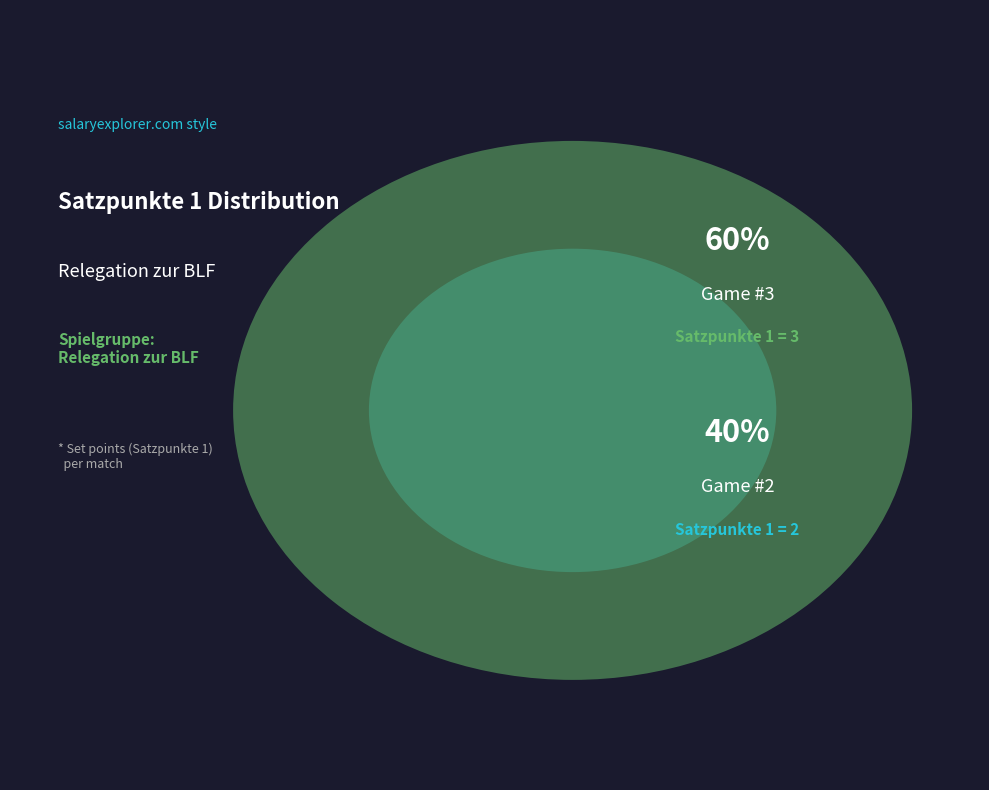

The 2 slice represents 27% of the pie. True or false?

False